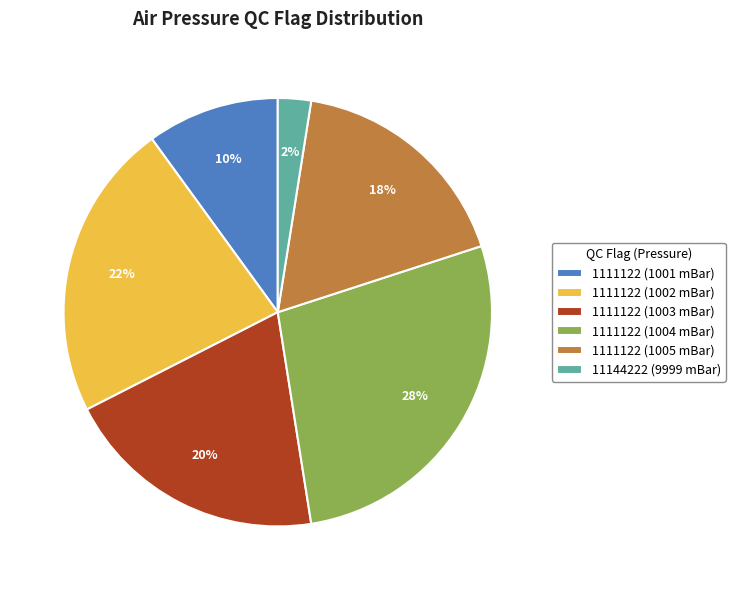

True or false: 1111122 (1003 mBar) accounts for 20% of the total.

True